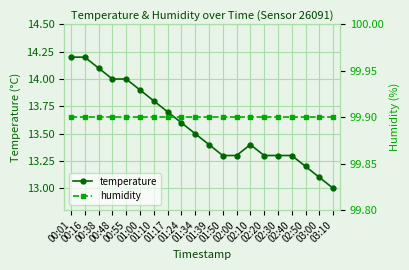

Reading left to right, what are all the values shown in this chart?

temperature: 00:01=14.2	00:16=14.2	00:38=14.1	00:48=14.0	00:55=14.0	01:00=13.9	01:10=13.8	01:17=13.7	01:24=13.6	01:34=13.5	01:39=13.4	01:50=13.3	02:00=13.3	02:10=13.4	02:20=13.3	02:30=13.3	02:40=13.3	02:50=13.2	03:00=13.1	03:10=13.0
humidity: 00:01=99.9	00:16=99.9	00:38=99.9	00:48=99.9	00:55=99.9	01:00=99.9	01:10=99.9	01:17=99.9	01:24=99.9	01:34=99.9	01:39=99.9	01:50=99.9	02:00=99.9	02:10=99.9	02:20=99.9	02:30=99.9	02:40=99.9	02:50=99.9	03:00=99.9	03:10=99.9